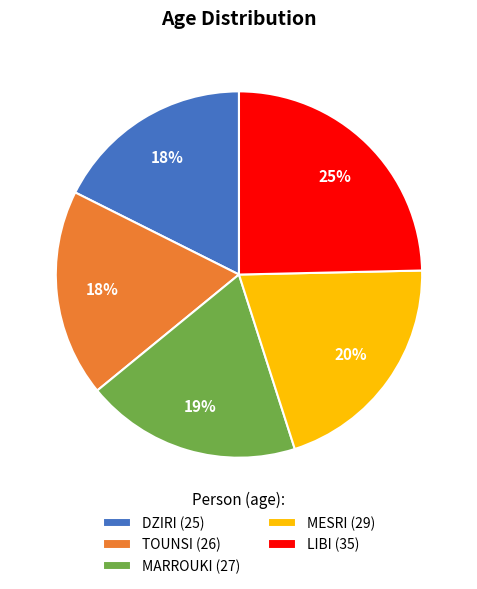

Between MESRI and TOUNSI, which is larger?

MESRI